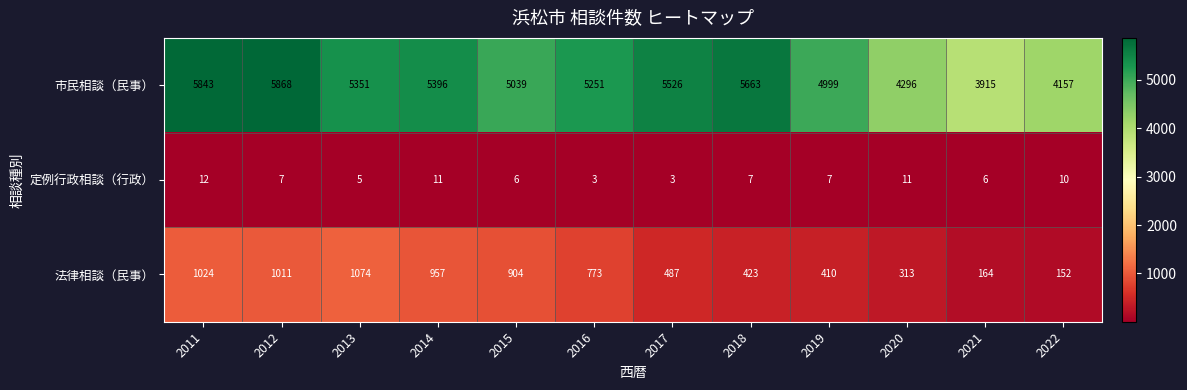

Which series has the widest spread of values?

市民相談（民事）